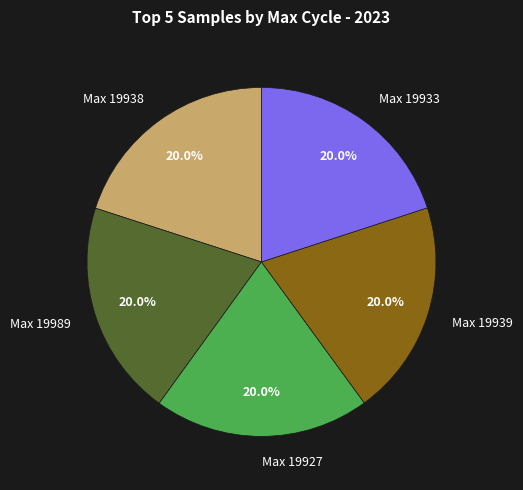

Approximately how many times larger is the value at Max 19939 compared to Max 19927?

1.0